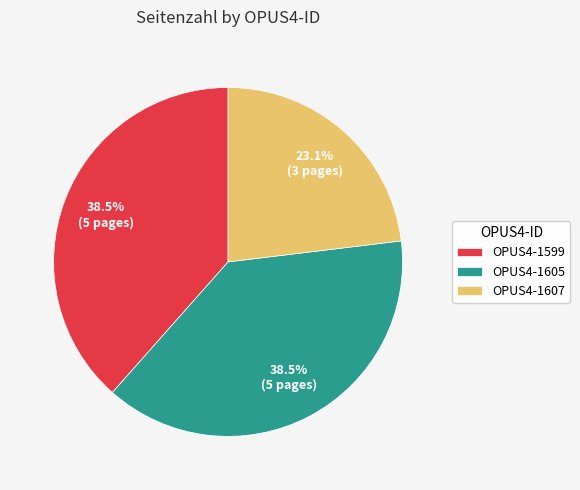

To the nearest percent, what is the difference between the largest and smallest slice percentages?

15%